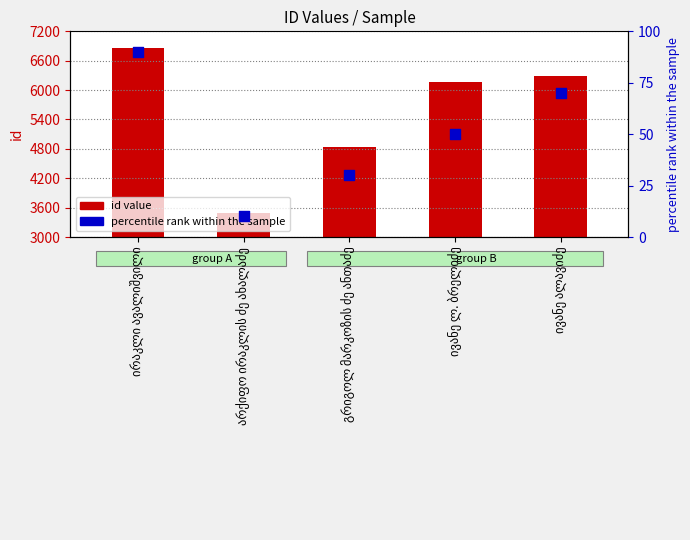

Which series reaches the maximum Y coordinate?

id value